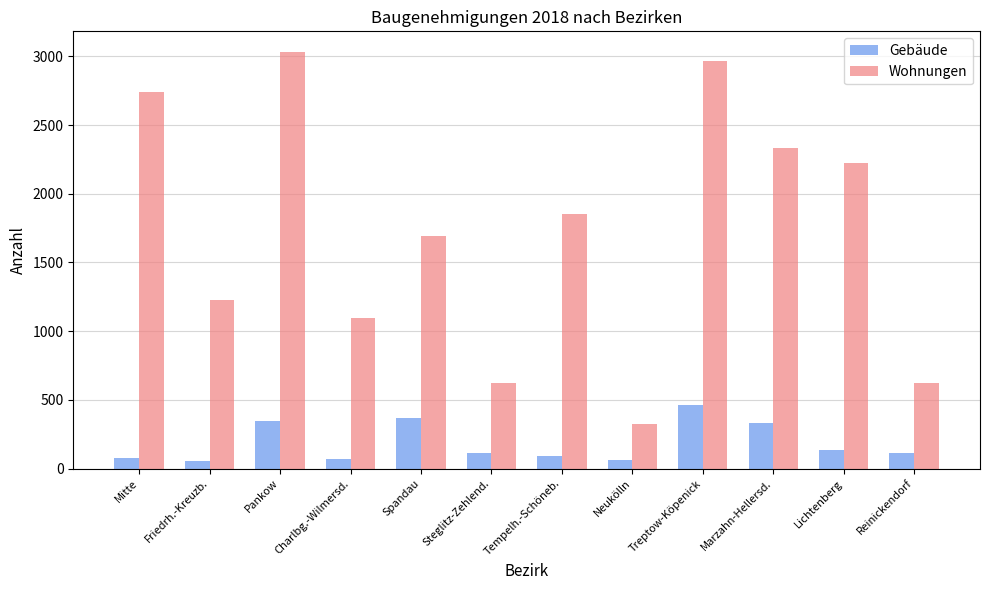

What is the maximum value shown in the chart?

3031